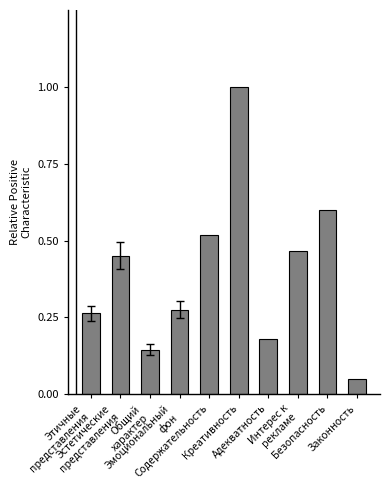

What position from the right is Креативность?

5